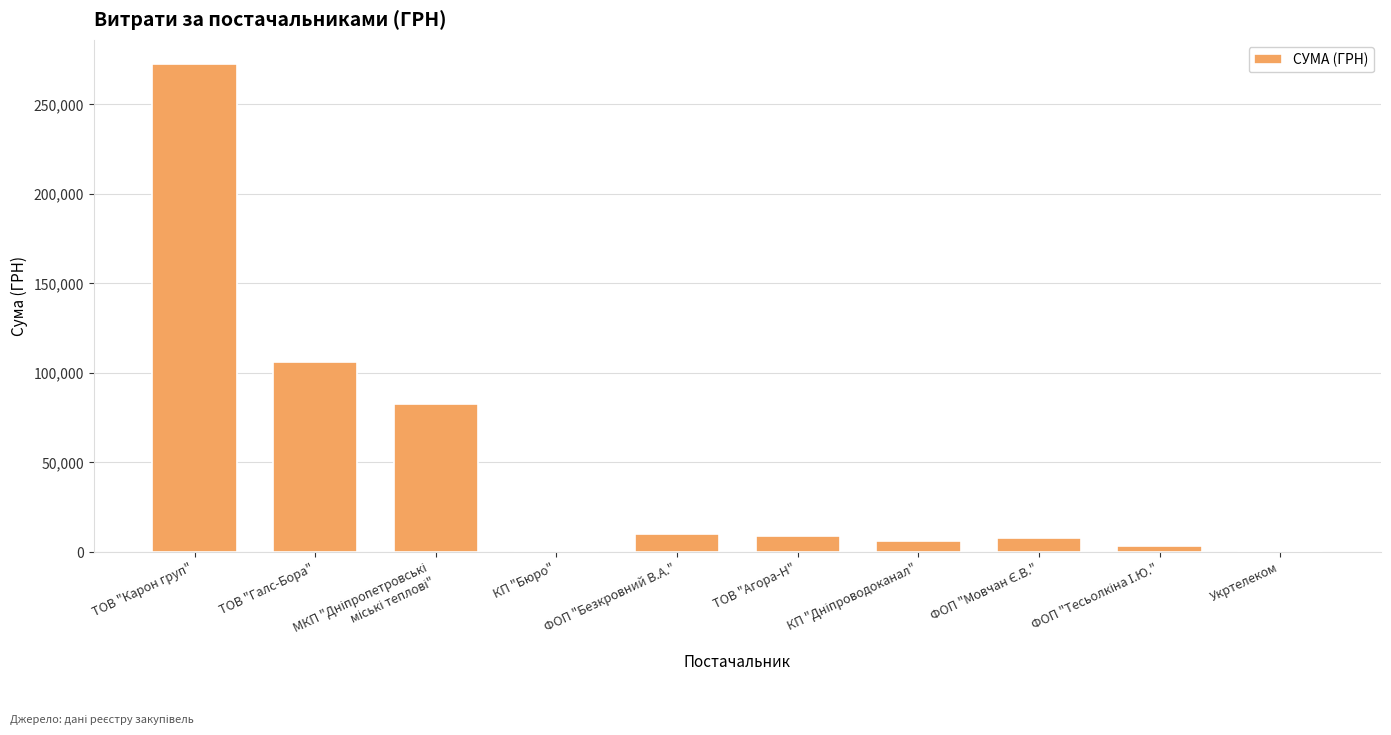

What is the sum of all values?

498590.1